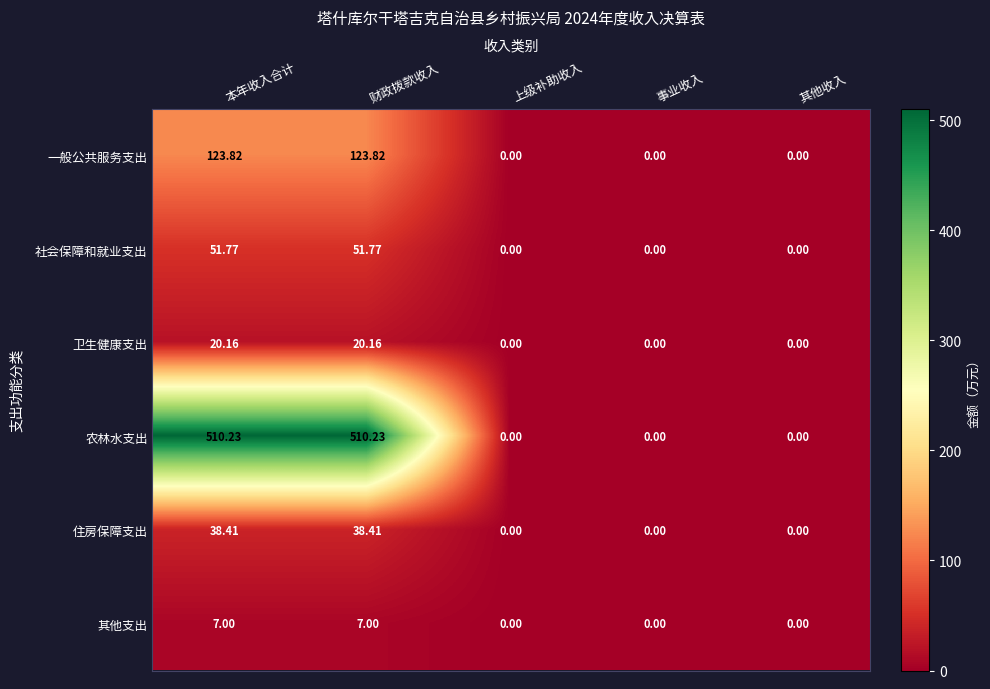

Is the value of 农林水支出 at 本年收入合计 greater than the value of 社会保障和就业支出 at 其他收入?

Yes